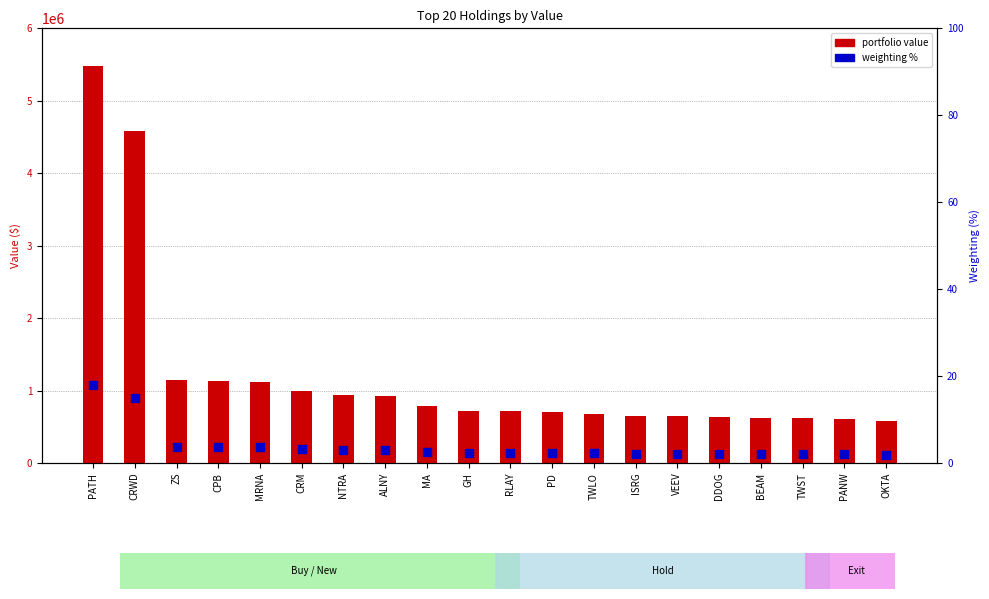

Is the value of portfolio value at PATH greater than the value of weighting % at CPB?

Yes